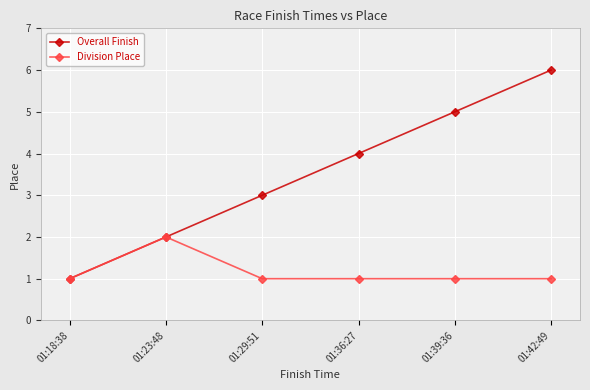

The value of Overall Finish at 01:18:38 is 1. True or false?

True